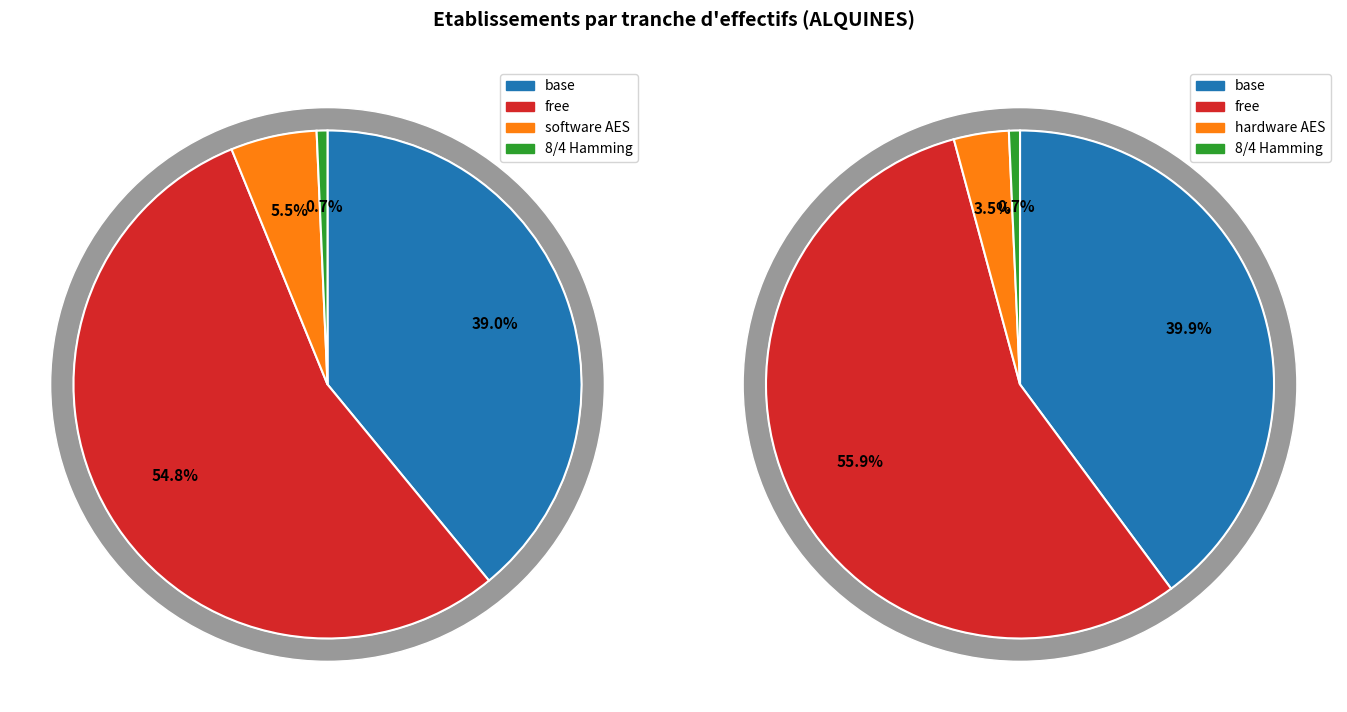

The 00 slice represents 17% of the pie. True or false?

False